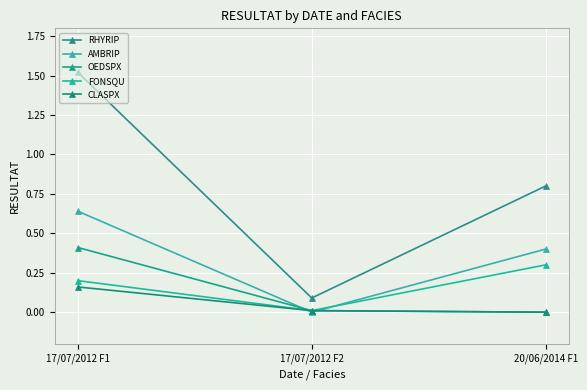

Does the chart display data point markers on the line(s)?

Yes